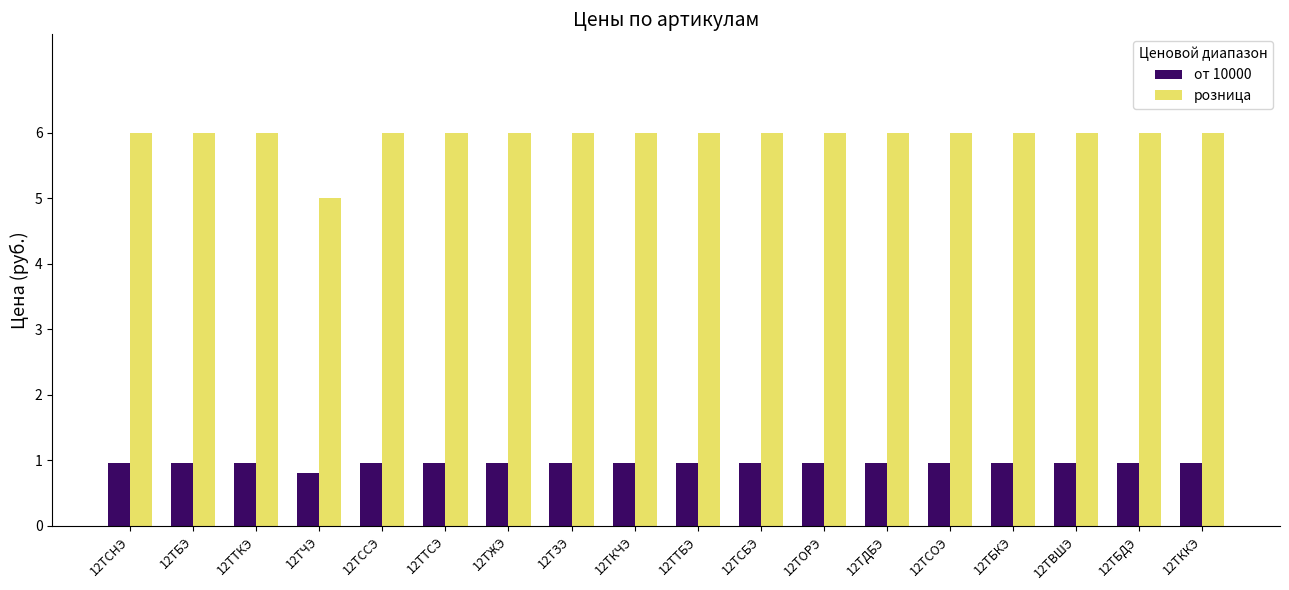

Which series has the largest range (max minus min)?

розница